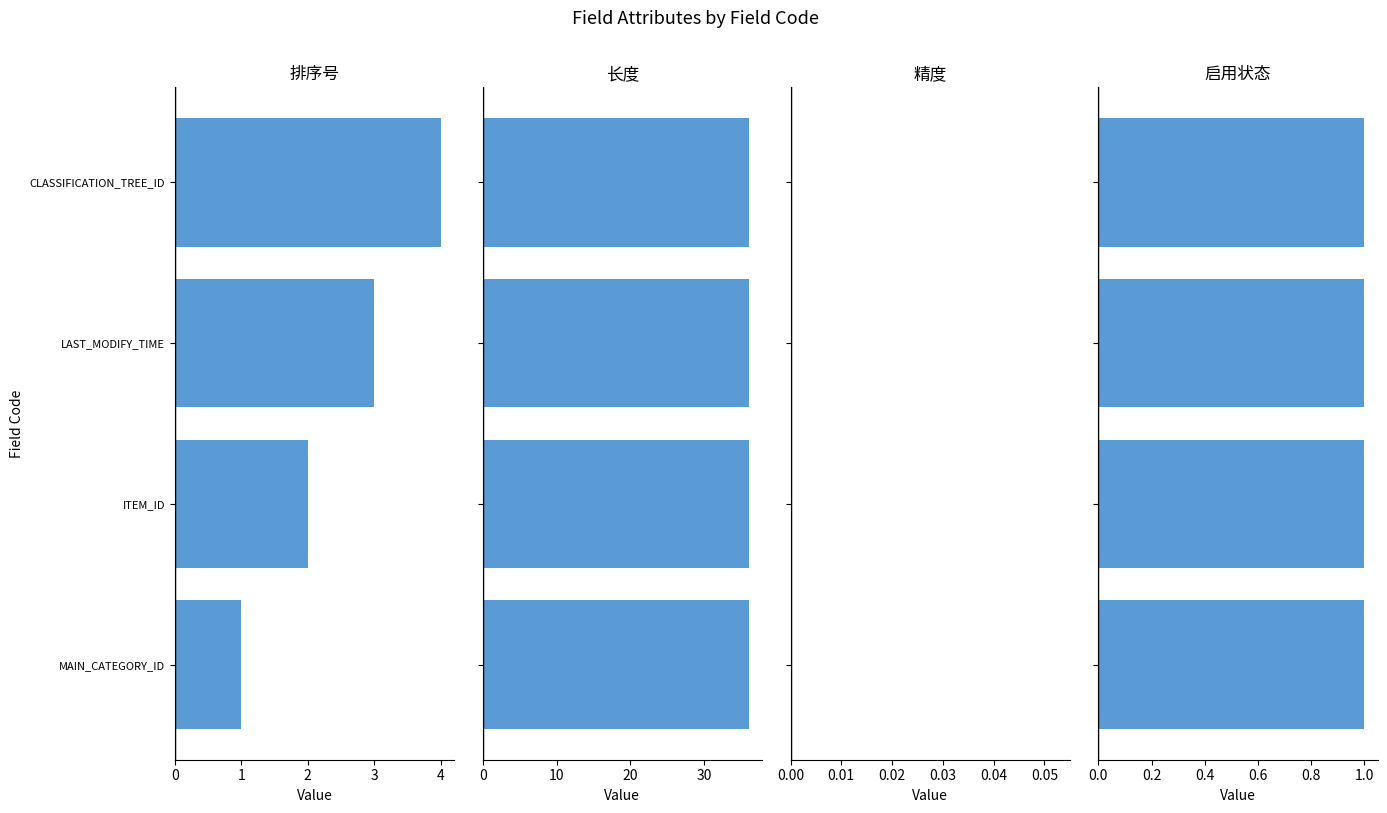

How many series are shown in this chart?

4